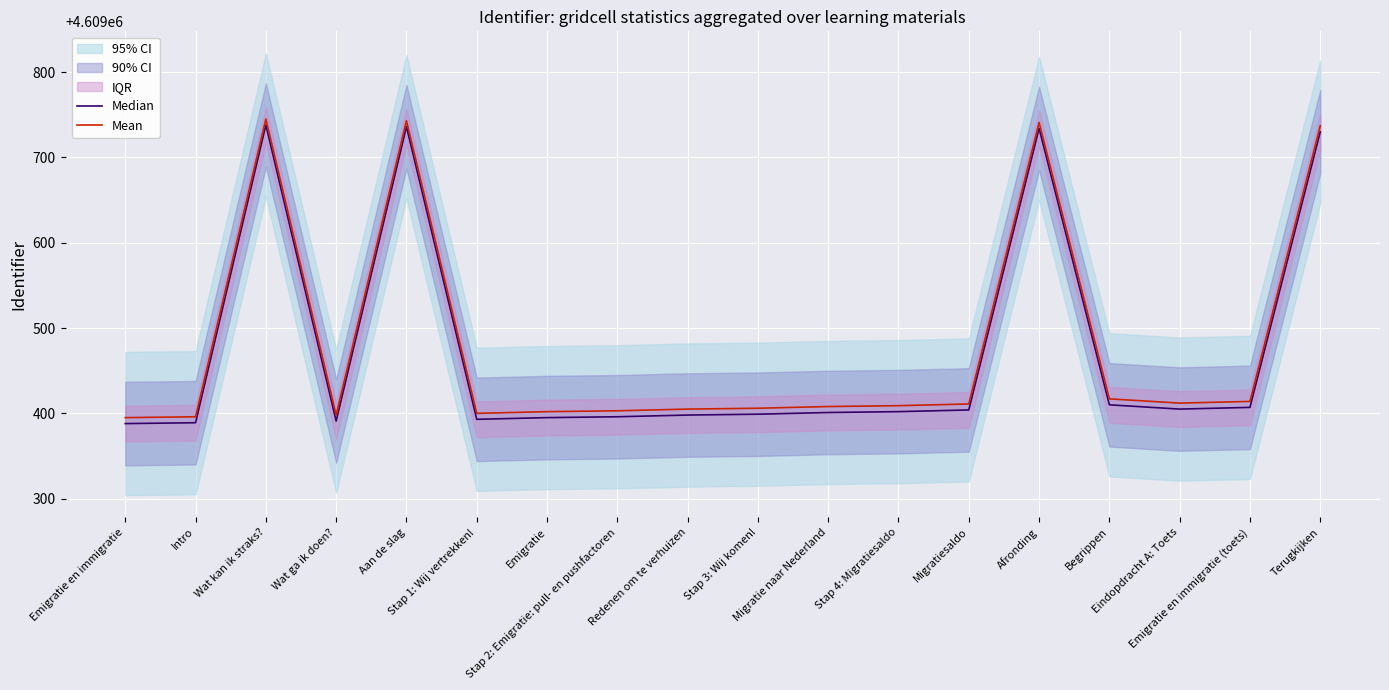

Which series has the widest spread of values?

Median